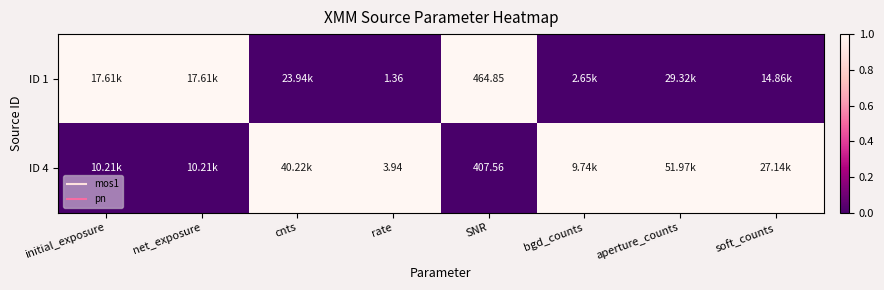

How many ID 1 values are between 0 and 1?

8